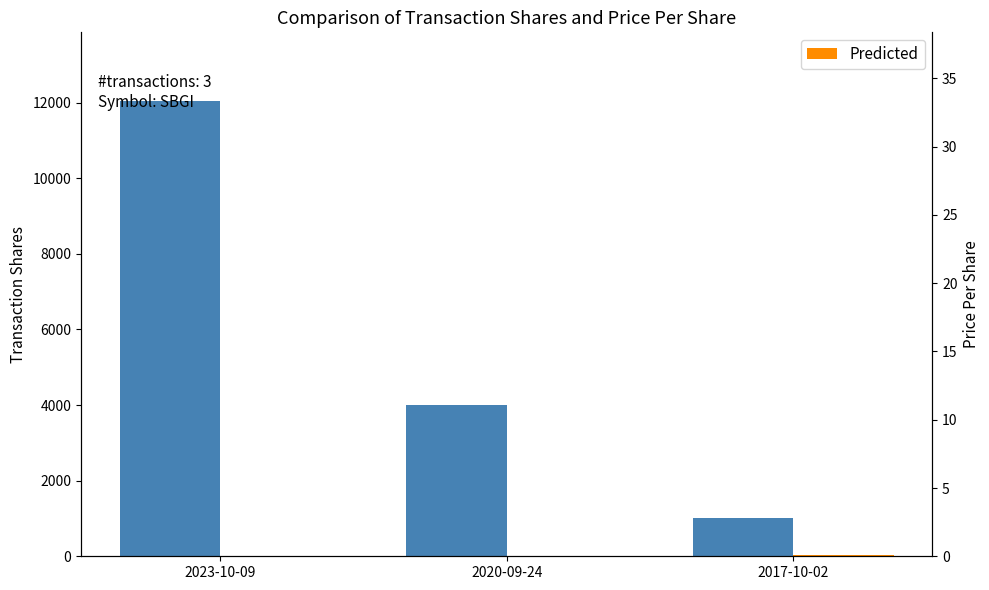

Between 2023-10-09 and 2017-10-02, which series saw the biggest shift?

Real